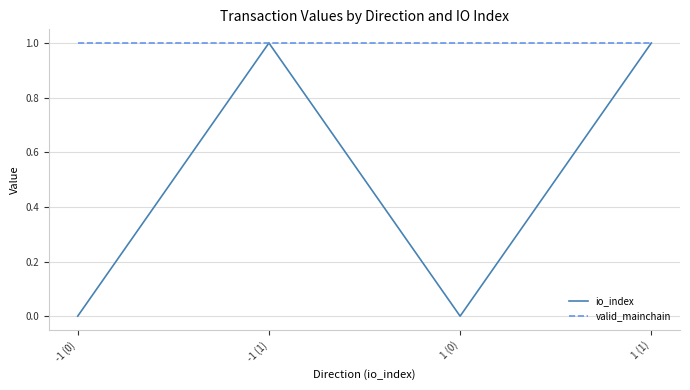

Rank the series by their average value, from lowest to highest.

io_index, valid_mainchain